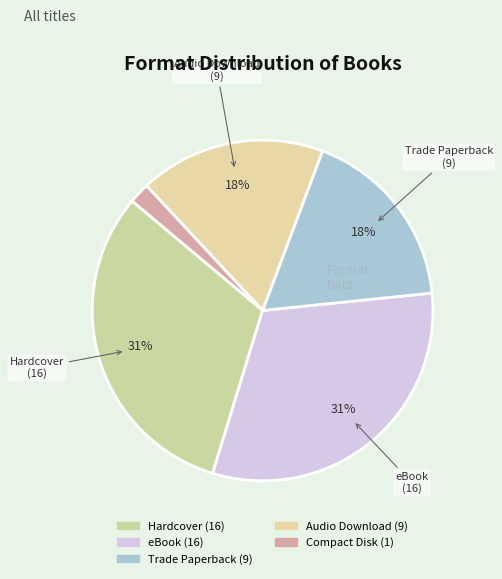

How many slices are in this pie chart?

5